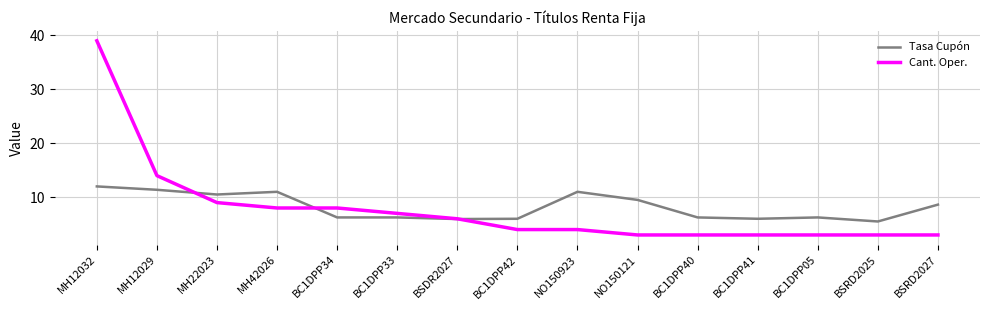

Rank the series by their maximum value, from highest to lowest.

Cant. Oper., Tasa Cupón